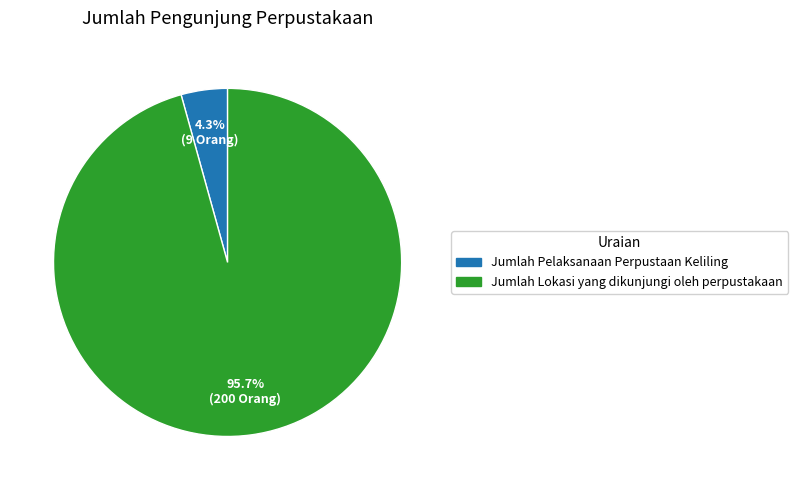

To the nearest percent, what is the combined percentage of Jumlah Pelaksanaan Perpustaan Keliling and Jumlah Lokasi yang dikunjungi oleh perpustakaan?

100%